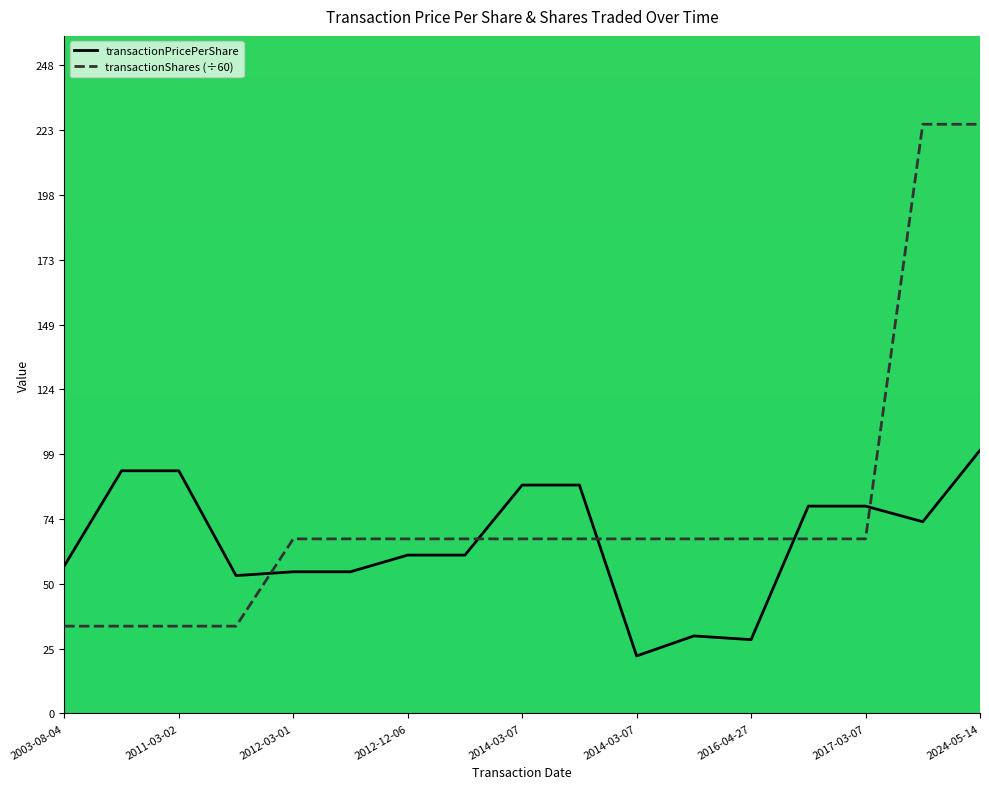

Does the chart have visible grid lines?

No